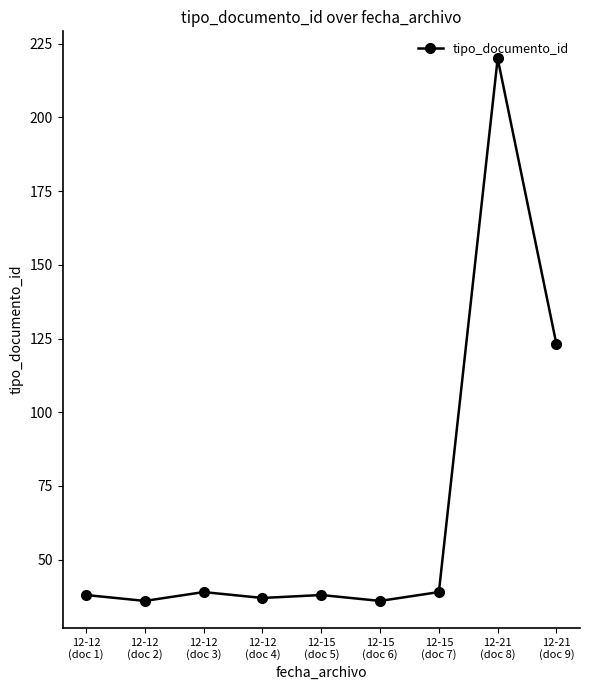

Approximately how many times larger is the value at 12-12
(doc 1) compared to 12-12
(doc 3)?

1.0